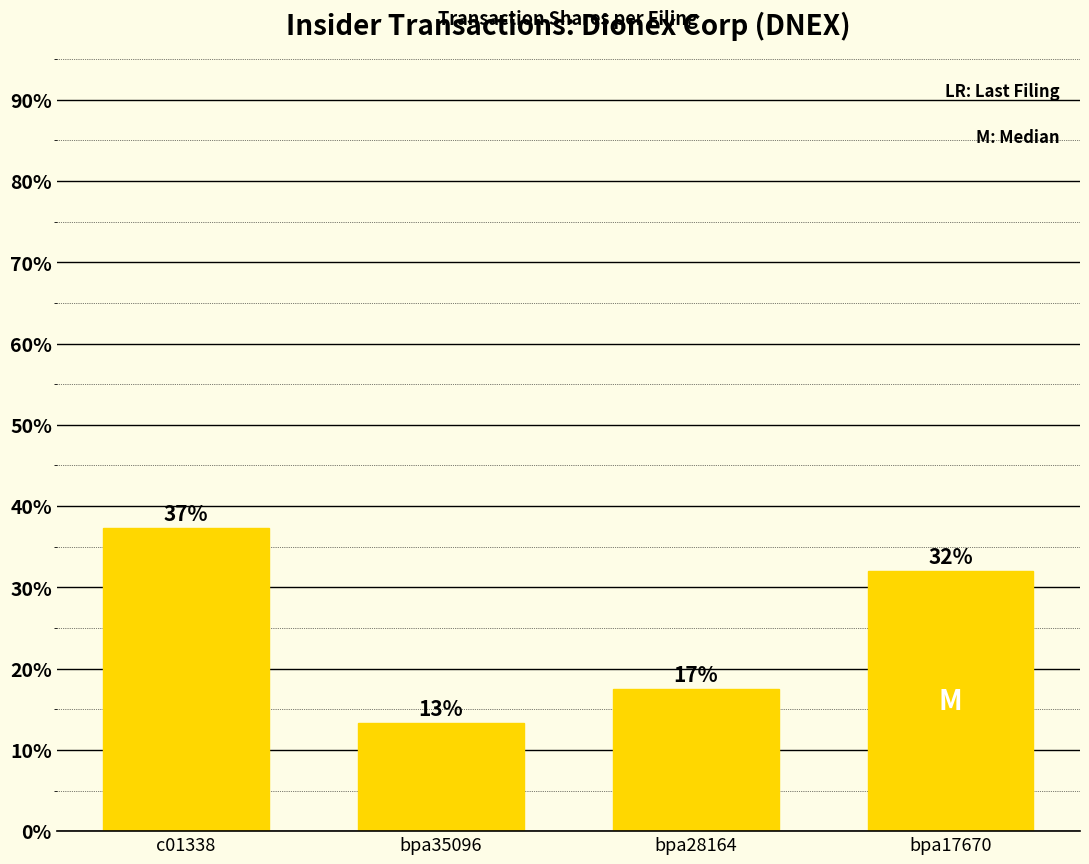

Rank the categories by value from lowest to highest.

bpa35096, bpa28164, bpa17670, c01338